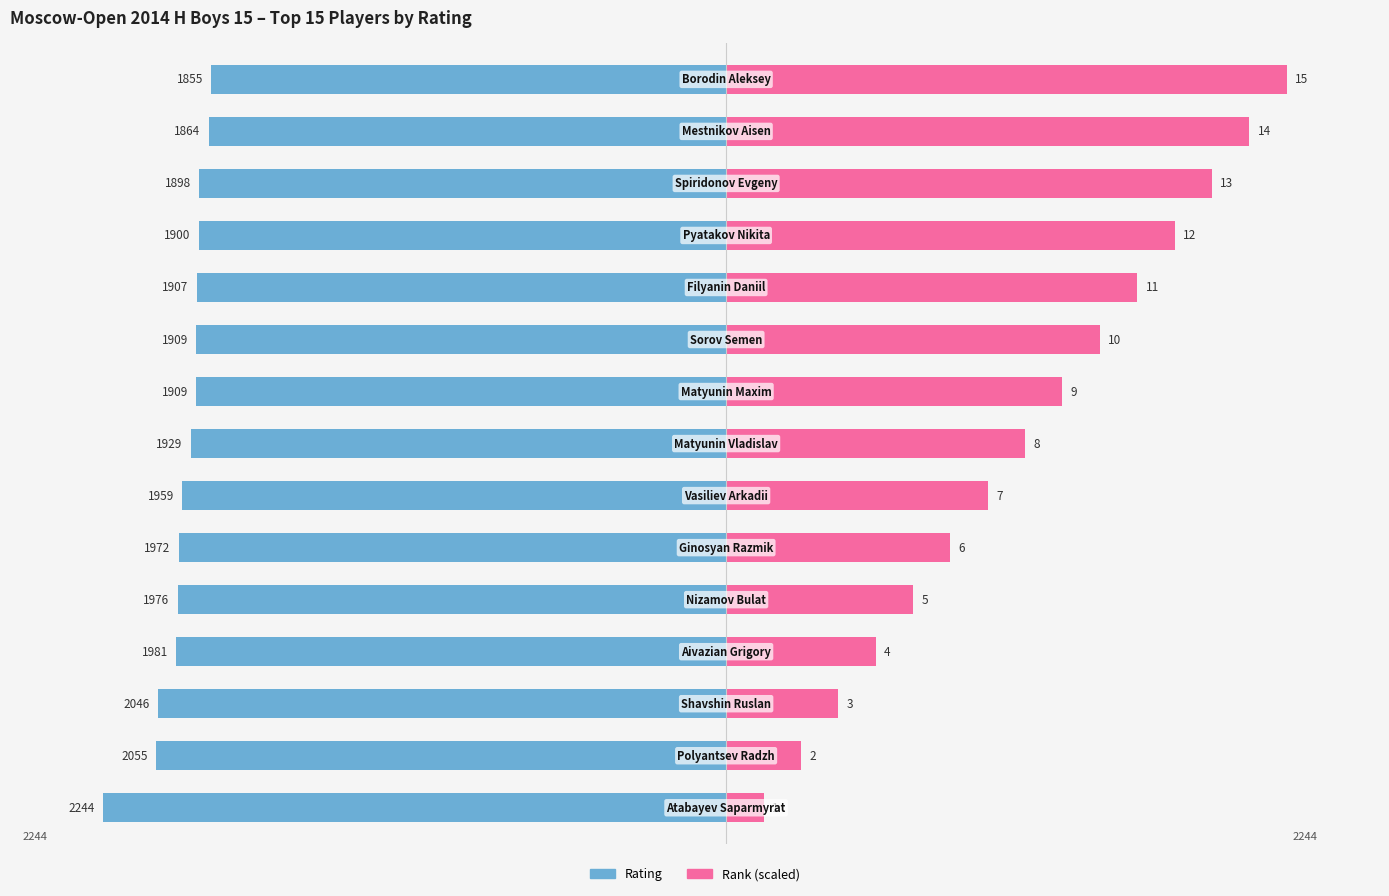

How many bars are there in total?

30